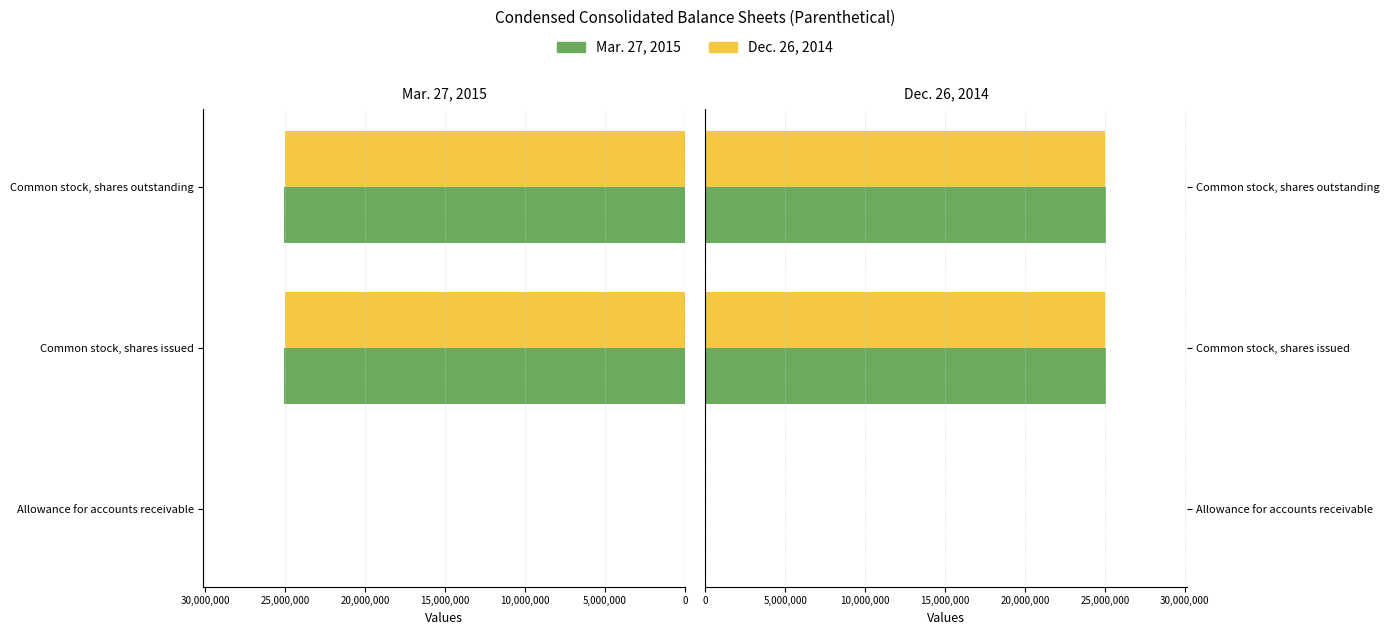

What is the value of the Mar. 27, 2015 bar at the 2nd from the left?

25087911